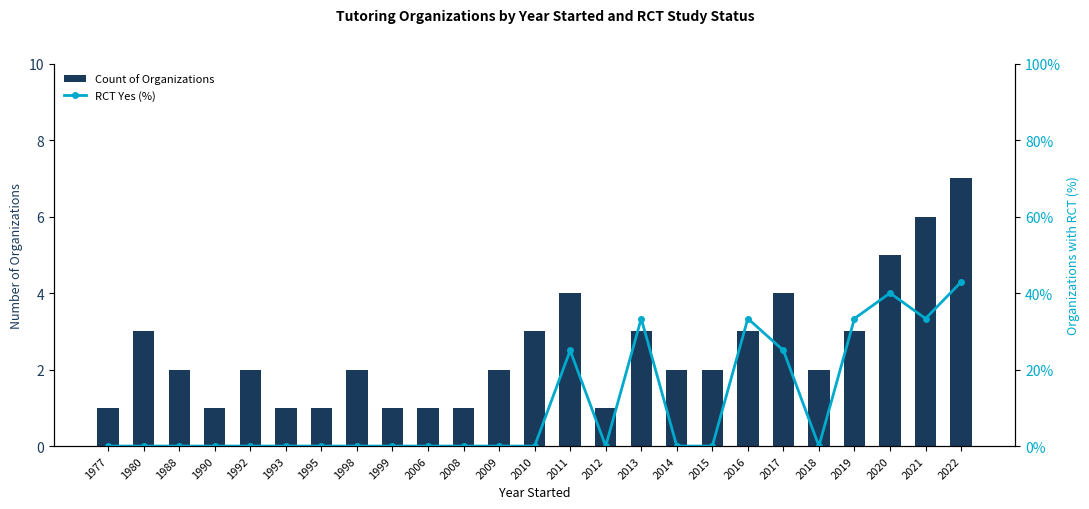

What is the spread (max minus min) of values at 1993?

1.0